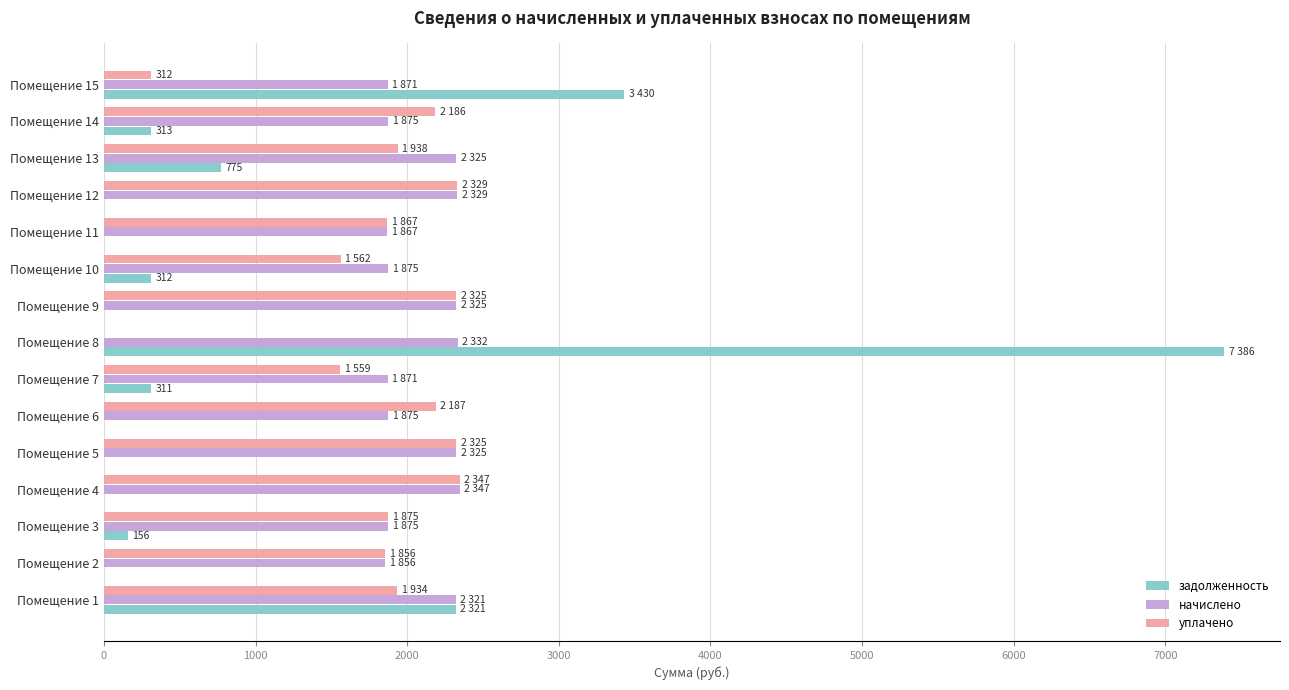

The value of начислено at Помещение 9 is 3802.9. True or false?

False